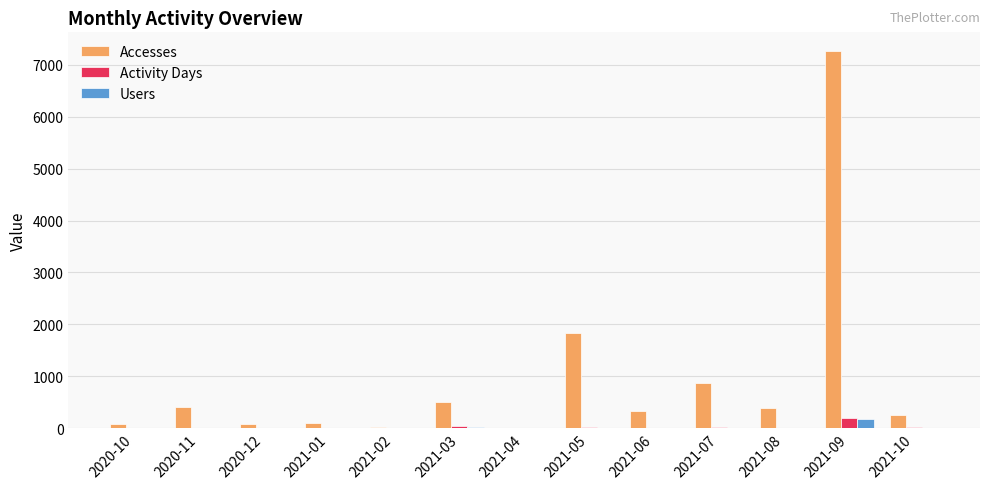

What is the average value of the Users series?

19